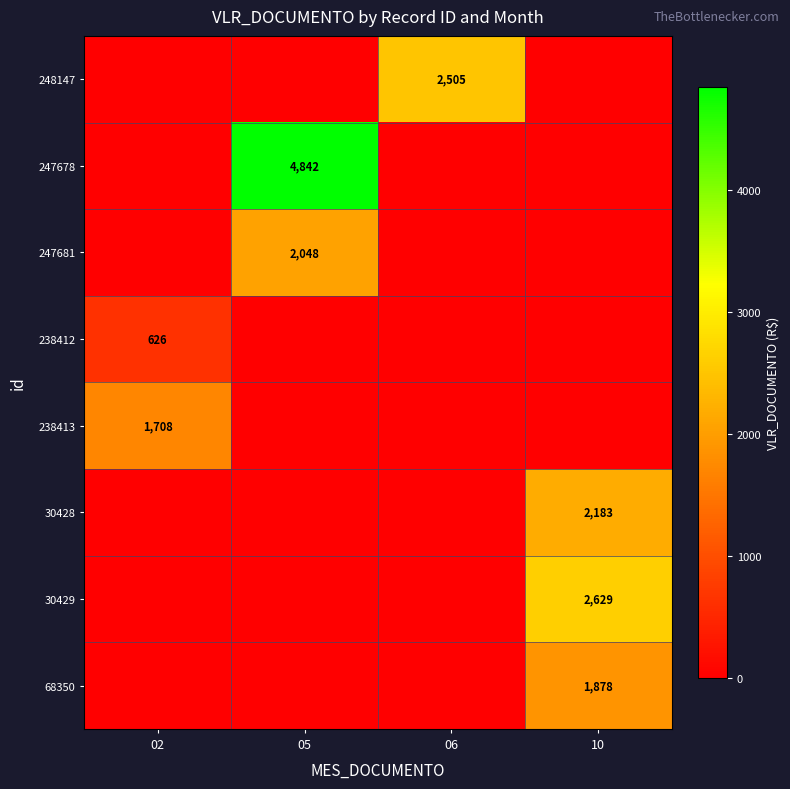

Which category has the highest value across all series?

05